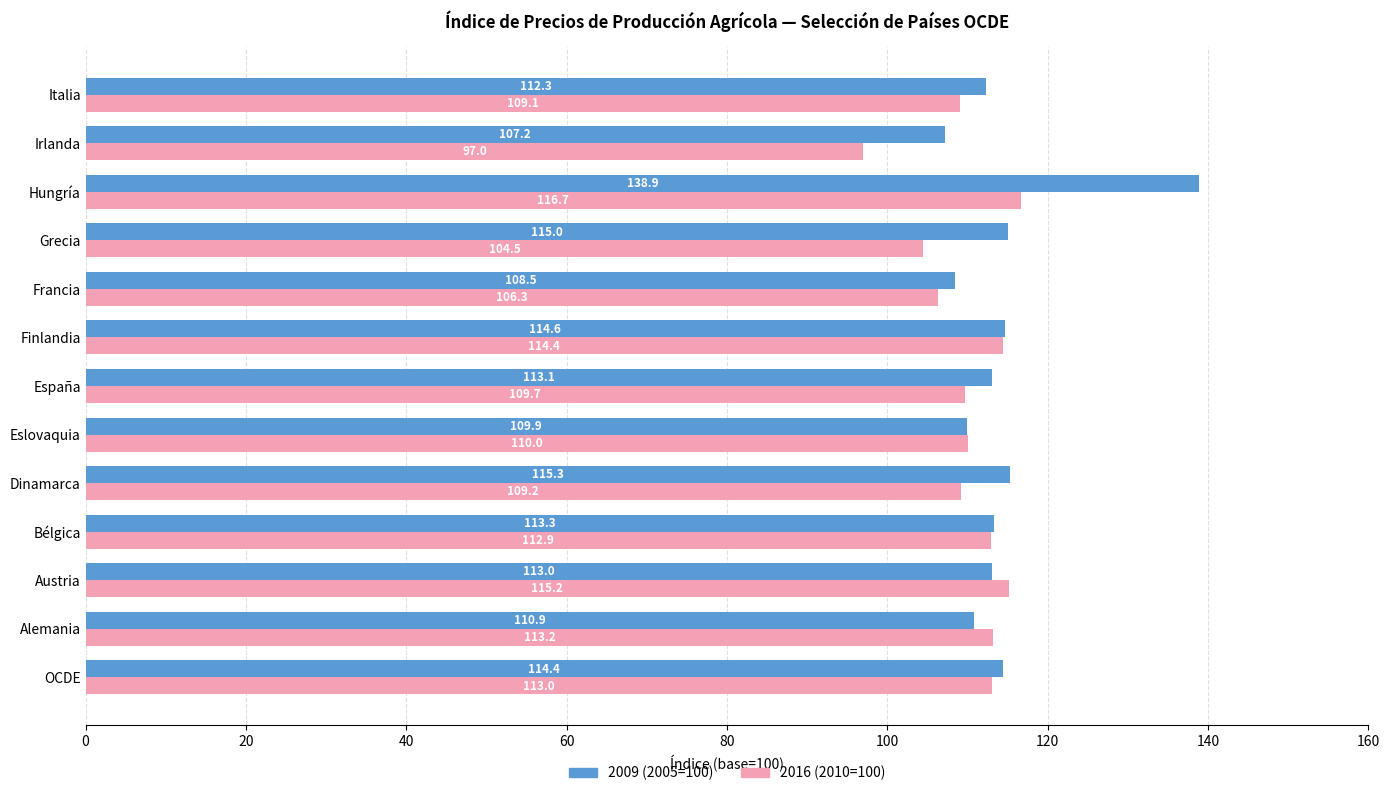

What is the spread (max minus min) of values at Bélgica?

0.4